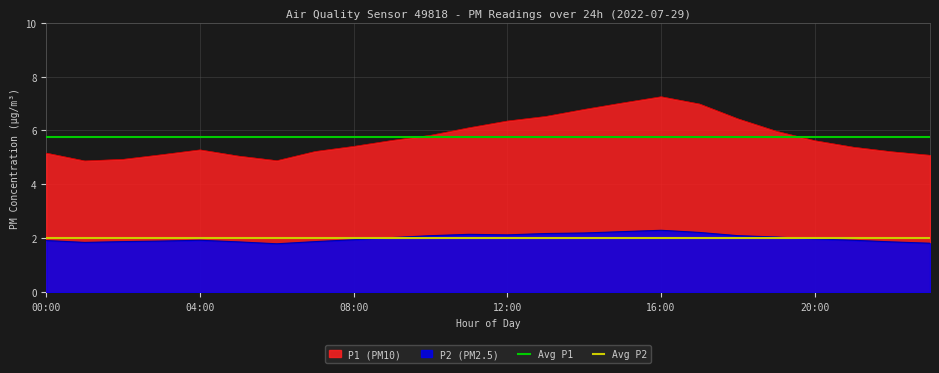

What is the label of the 1st point from the left?

00:00